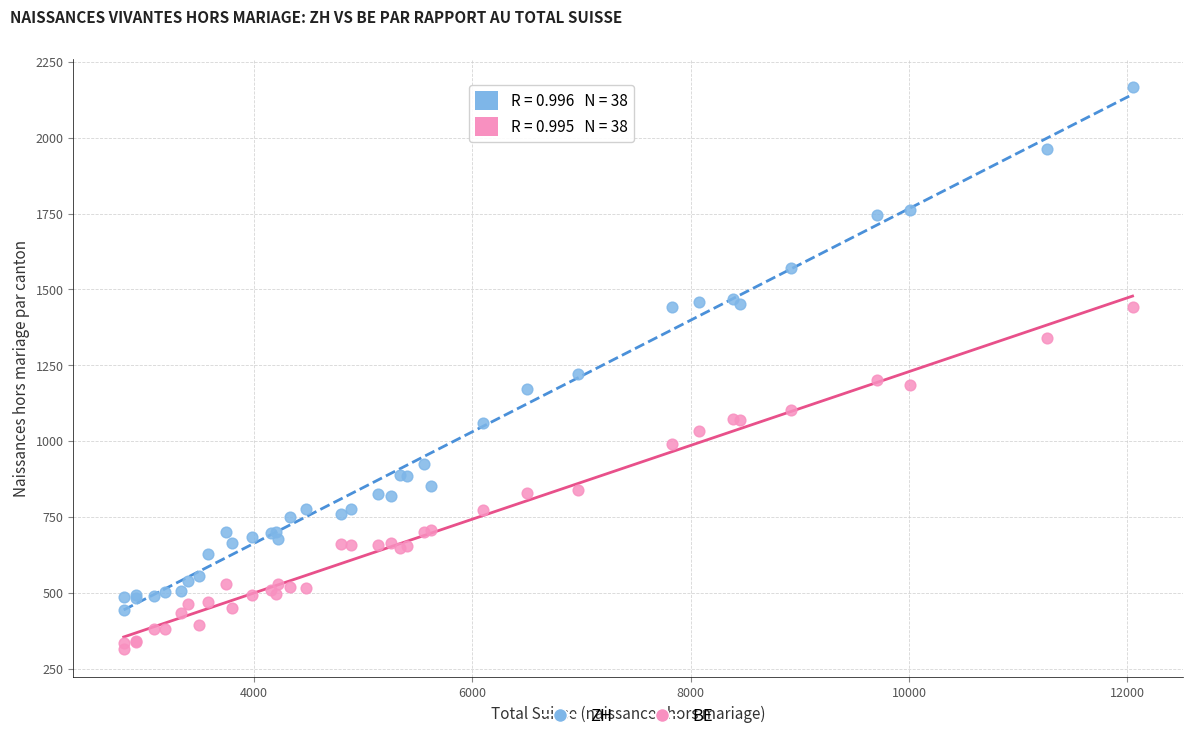

In the ZH series, what Y value is closest to 1306?

1222